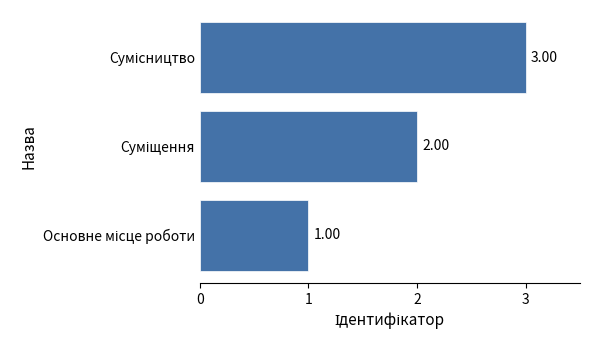

How many bars are there in total?

3